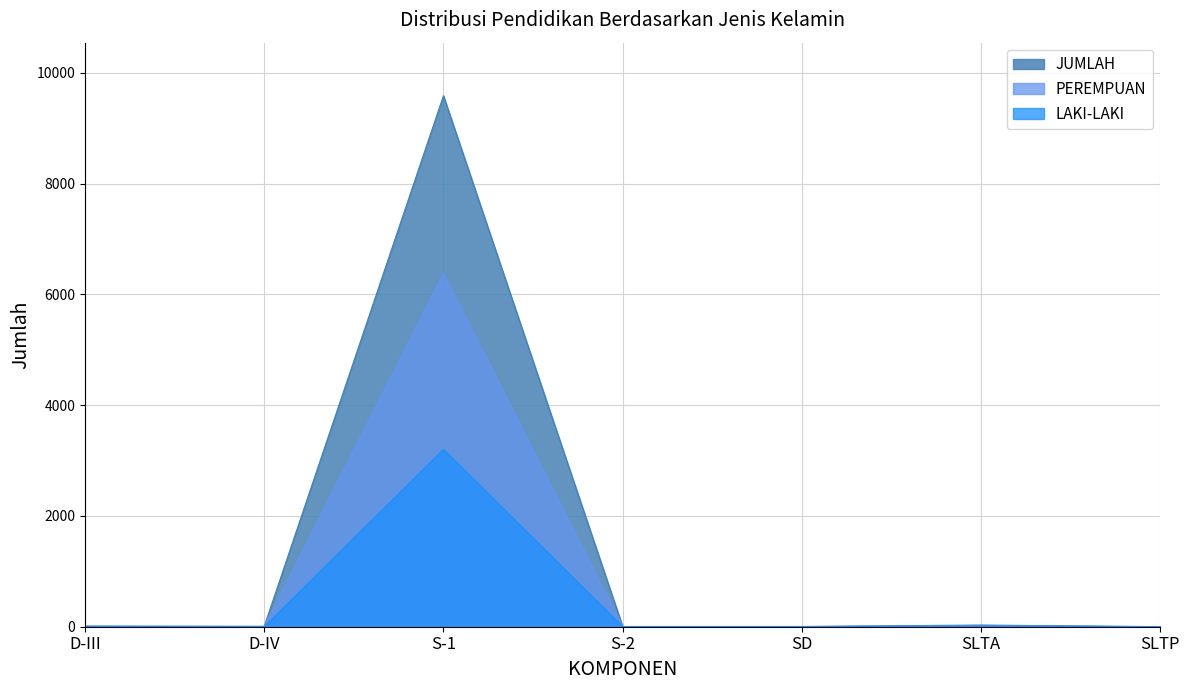

What is the maximum value for JUMLAH?

9587